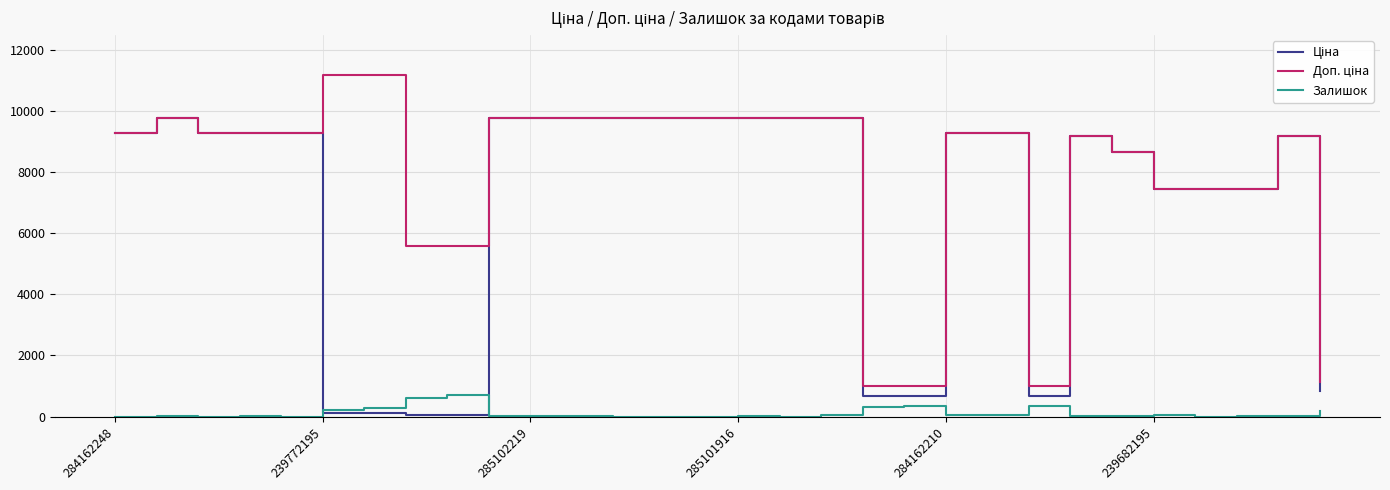

How many values in the Залишок series are below 18?

15